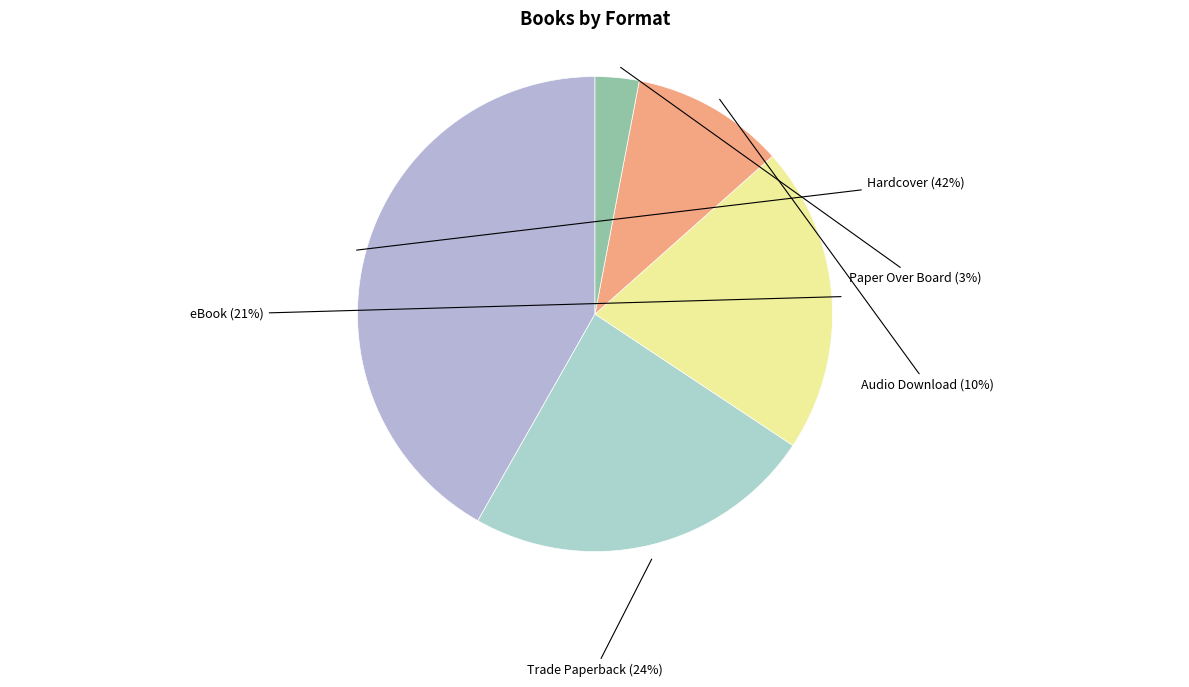

Rank the categories by value from lowest to highest.

Paper Over Board, Audio Download, eBook, Trade Paperback, Hardcover